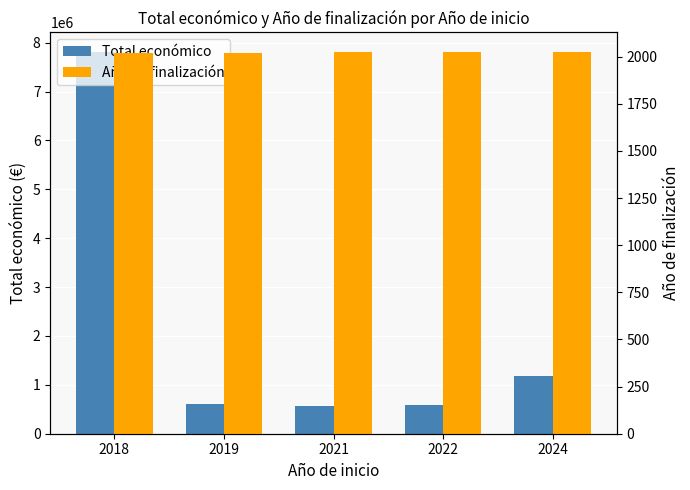

Between 2018 and 2022, which series saw the biggest shift?

Total económico